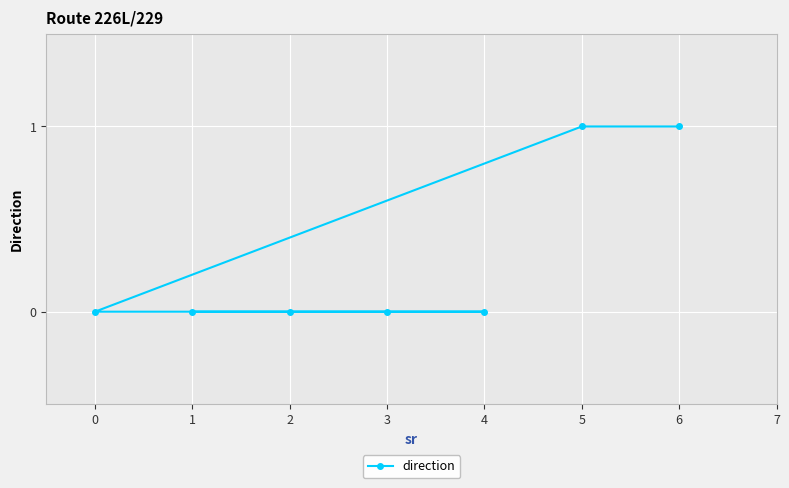

Is it true that the value at 5 is 0?

False